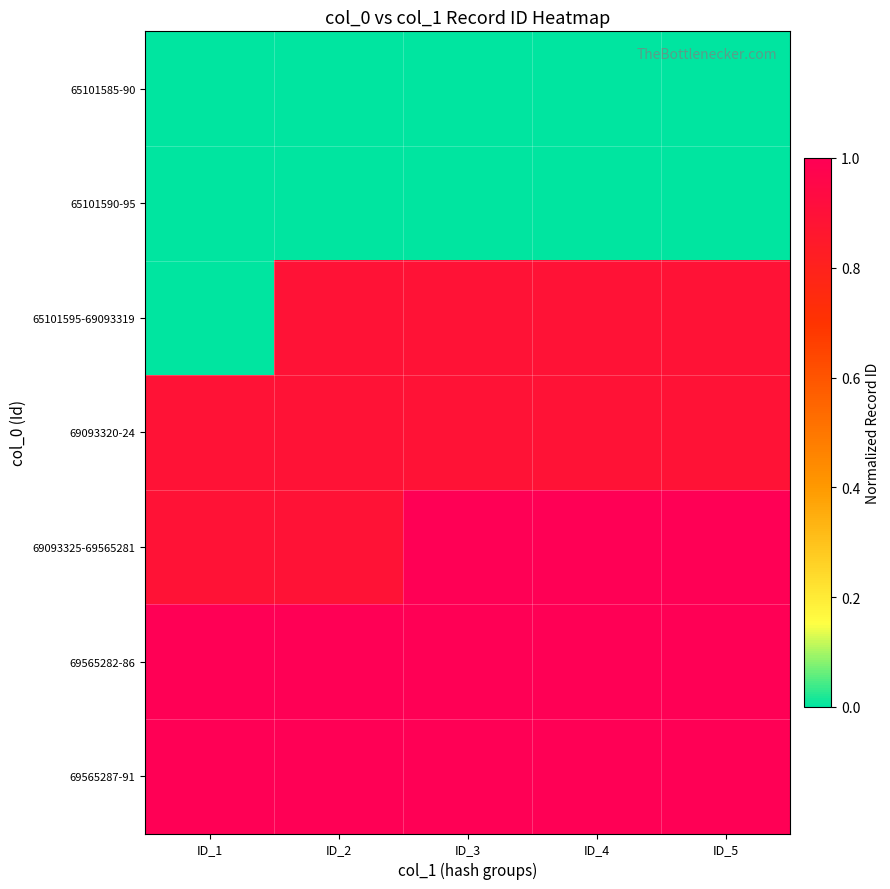

Reading left to right, list all the values displayed in this chart.

65101585-90: ID_1=0.0	ID_2=0.0	ID_3=0.0	ID_4=0.0	ID_5=0.0
65101590-95: ID_1=0.0	ID_2=0.0	ID_3=0.0	ID_4=0.0	ID_5=0.0
65101595-69093319: ID_1=0.0	ID_2=0.9	ID_3=0.9	ID_4=0.9	ID_5=0.9
69093320-24: ID_1=0.9	ID_2=0.9	ID_3=0.9	ID_4=0.9	ID_5=0.9
69093325-69565281: ID_1=0.9	ID_2=0.9	ID_3=1.0	ID_4=1.0	ID_5=1.0
69565282-86: ID_1=1.0	ID_2=1.0	ID_3=1.0	ID_4=1.0	ID_5=1.0
69565287-91: ID_1=1.0	ID_2=1.0	ID_3=1.0	ID_4=1.0	ID_5=1.0